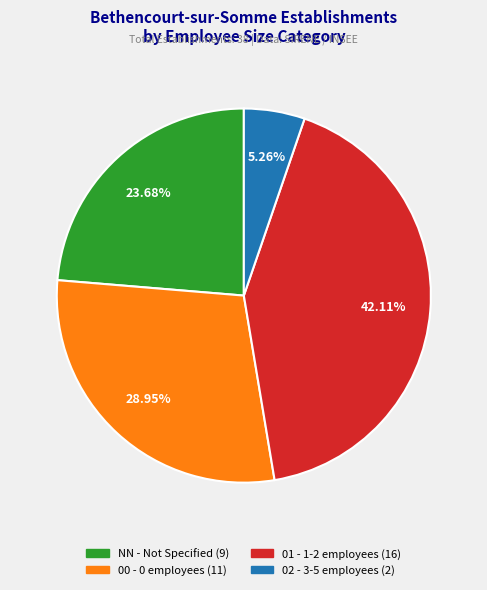

What is the ratio of the value at 00 to the value at NN?

1.2